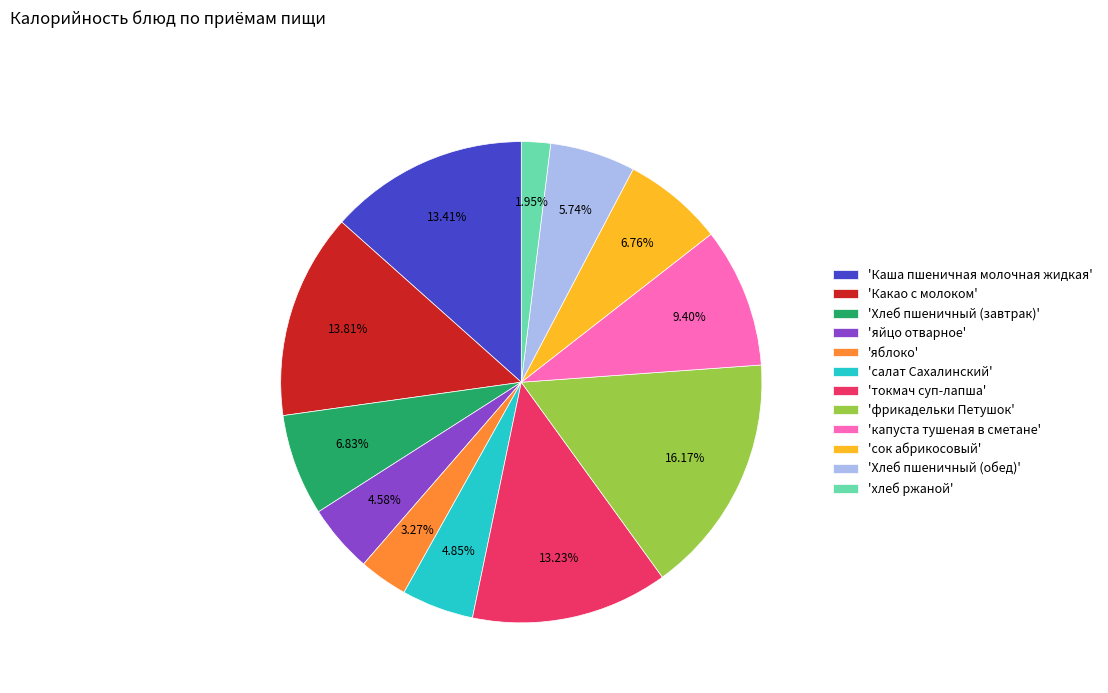

Is there a majority slice in this chart?

No